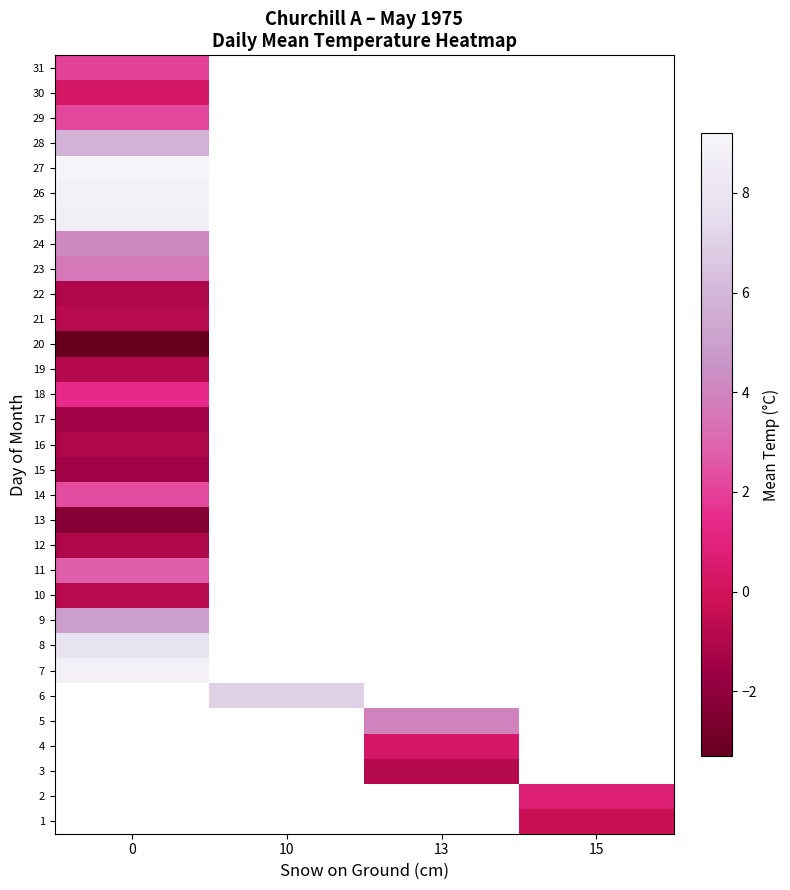

What is the smallest value displayed?

-3.3